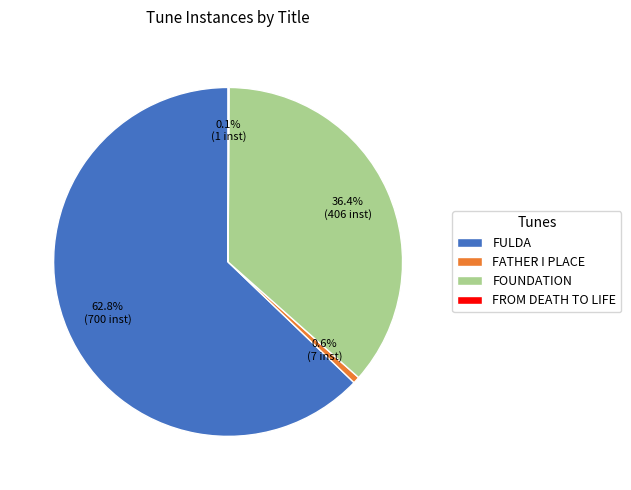

Combined, what portion of the pie is FATHER I PLACE and FULDA?

63.5%